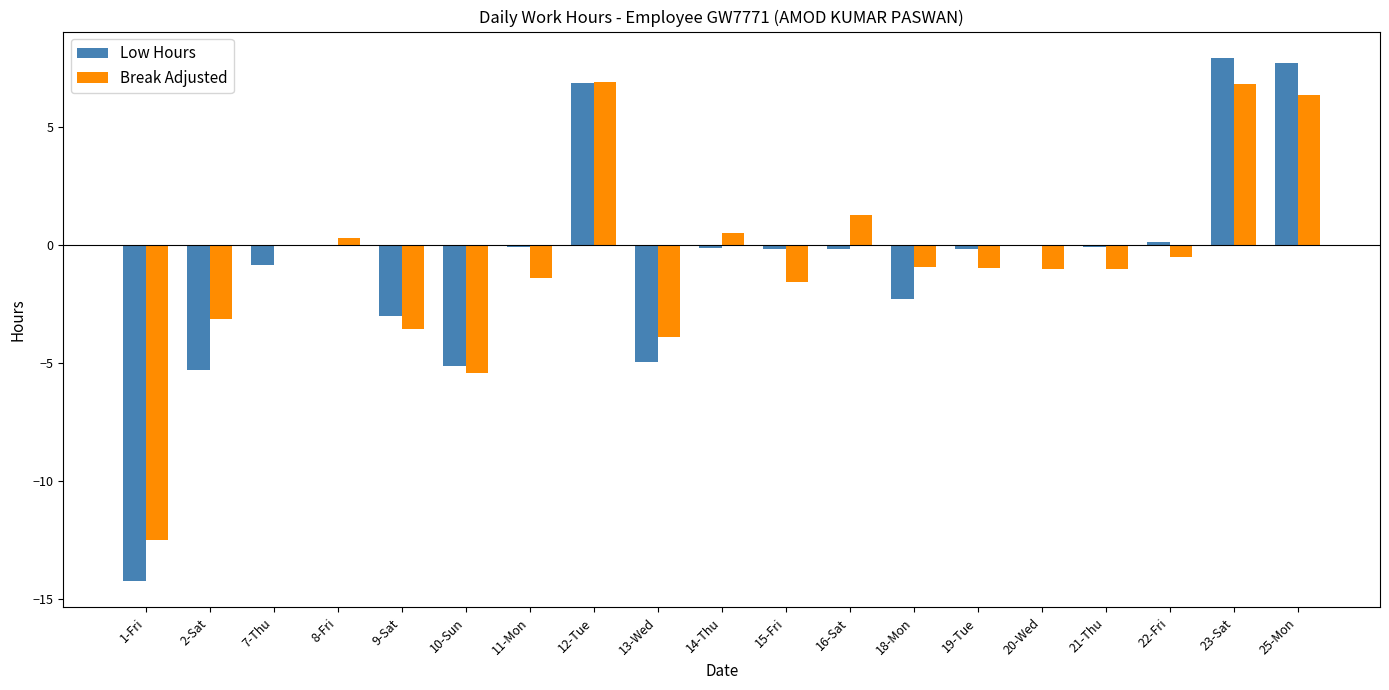

How many groups of bars are there?

19